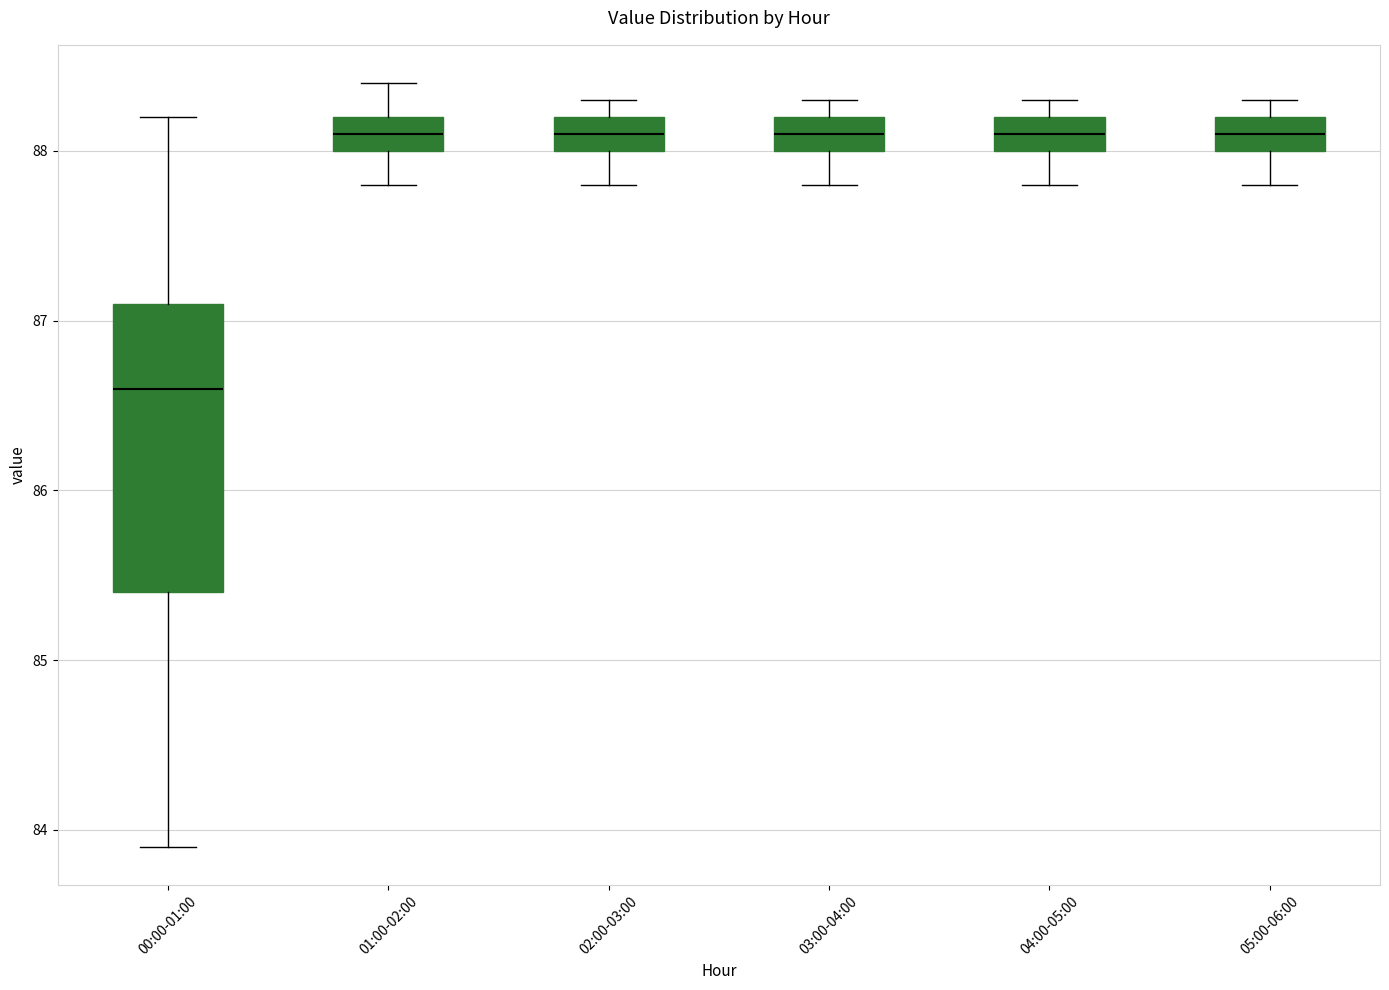

Reading left to right, read every box against the y-axis: the position of its median line, the range the box covers, and the ends of its whiskers. The values are not printed on the chart, so give them approximately, as read against the axis.

00:00-01:00: median 86.6, box 85.4 to 87.1, whiskers 83.9 to 88.2
01:00-02:00: median 88.1, box 88.0 to 88.2, whiskers 87.8 to 88.4
02:00-03:00: median 88.1, box 88.0 to 88.2, whiskers 87.8 to 88.3
03:00-04:00: median 88.1, box 88.0 to 88.2, whiskers 87.8 to 88.3
04:00-05:00: median 88.1, box 88.0 to 88.2, whiskers 87.8 to 88.3
05:00-06:00: median 88.1, box 88.0 to 88.2, whiskers 87.8 to 88.3